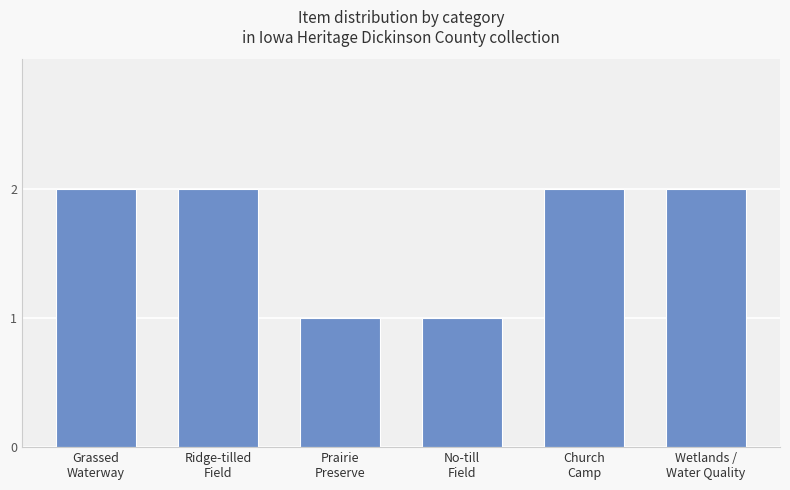

Are the bars horizontal?

No